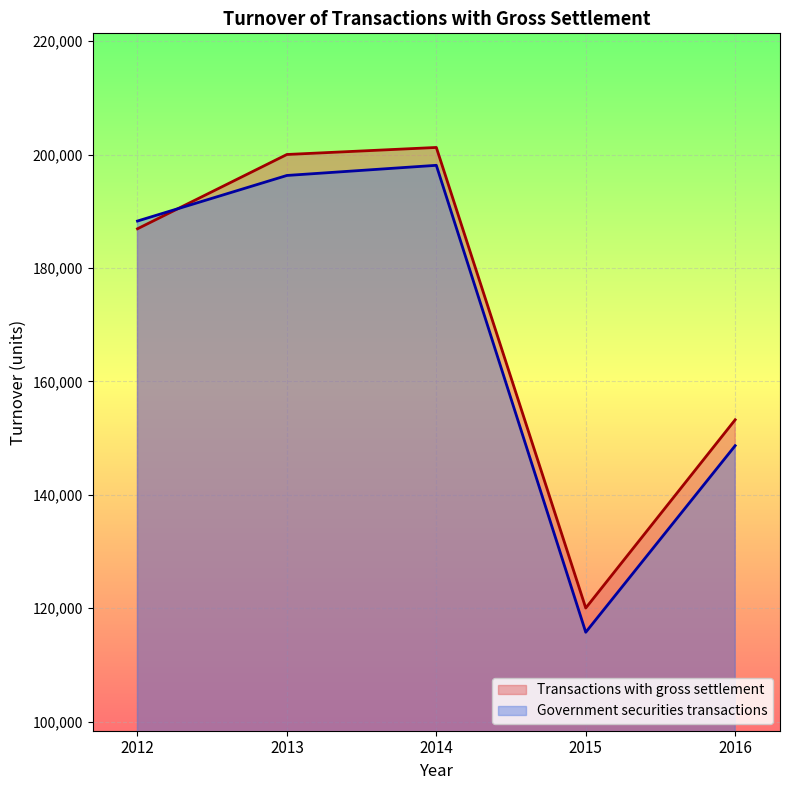

The value of Transactions with gross settlement at 2016 is 84378. True or false?

False